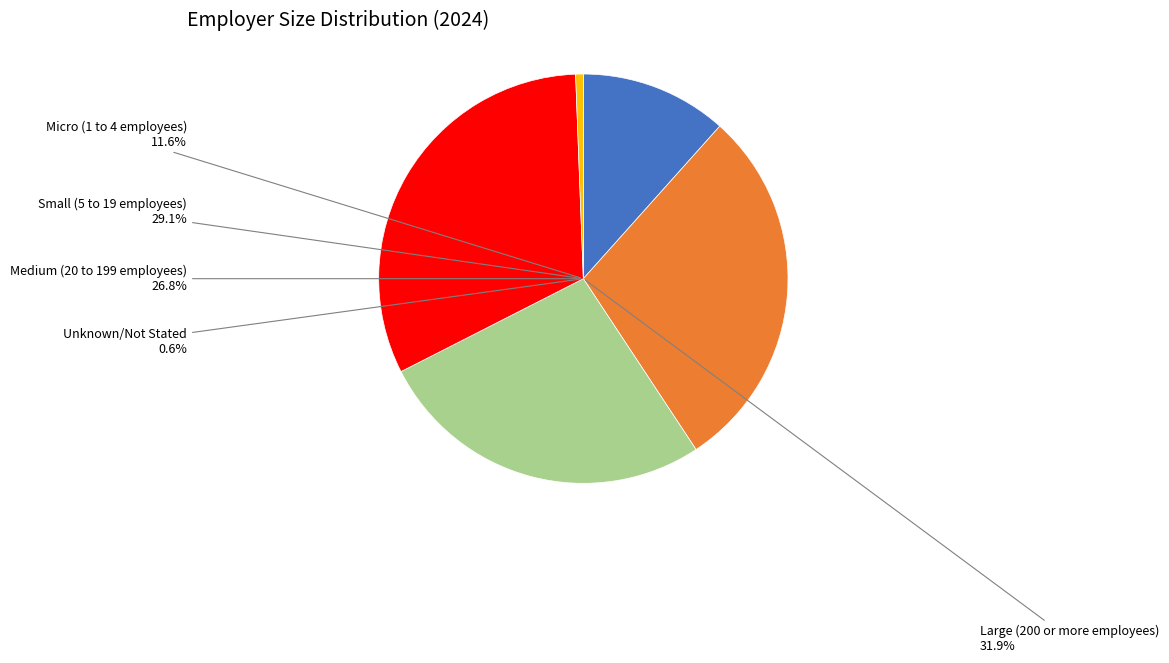

Which slice is the largest?

Large (200 or more employees)